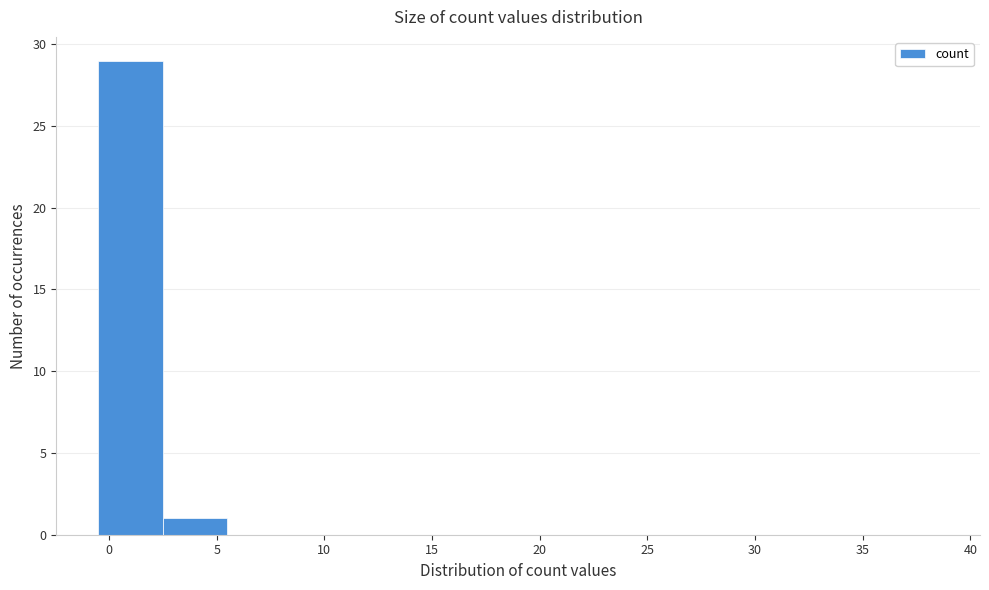

Reading left to right, list every bar in this chart as the range it spans on the x-axis followed by its height. The values are not printed on the chart, so give them approximately, as read against the axis.

-0.5 to 2.5: 29
2.5 to 5.5: 1
5.5 to 8.5: 0
8.5 to 11.5: 0
11.5 to 14.5: 0
14.5 to 17.5: 0
17.5 to 20.5: 0
20.5 to 23.5: 0
23.5 to 26.5: 0
26.5 to 29.5: 0
29.5 to 32.5: 0
32.5 to 35.5: 0
35.5 to 38.5: 0